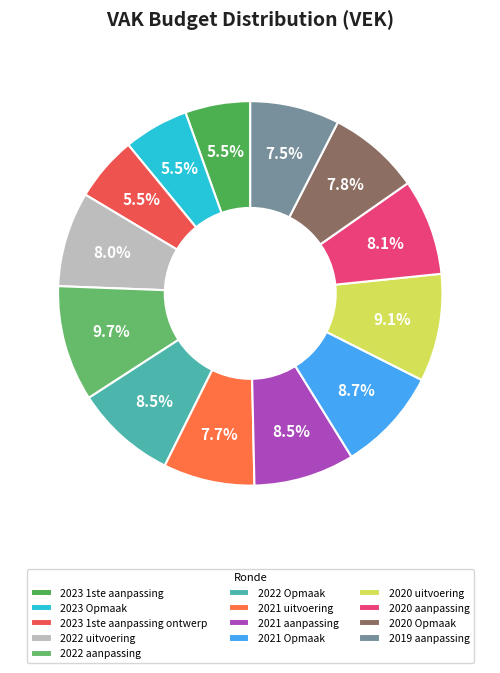

Count the number of slices in the pie.

13